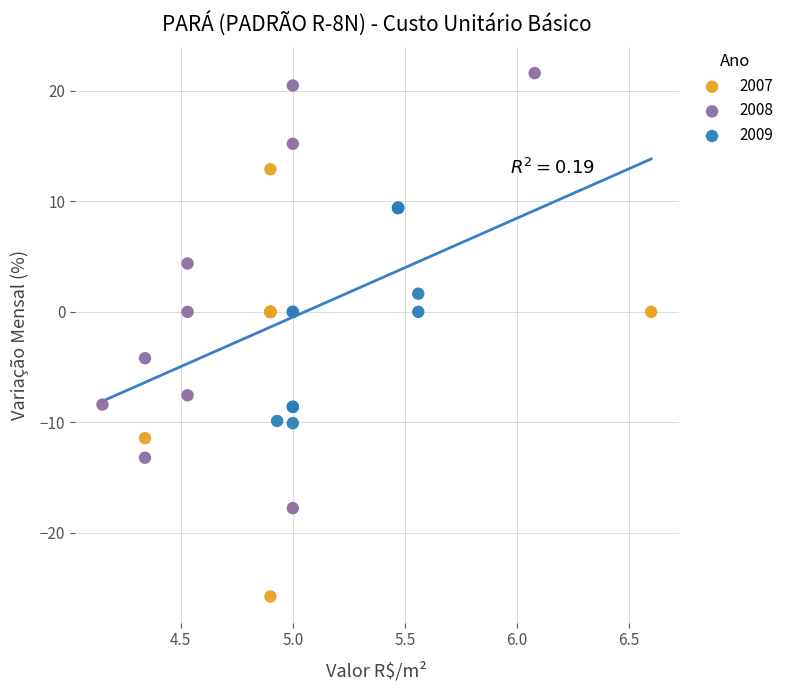

What are all the series names shown in the legend?

2007, 2008, 2009